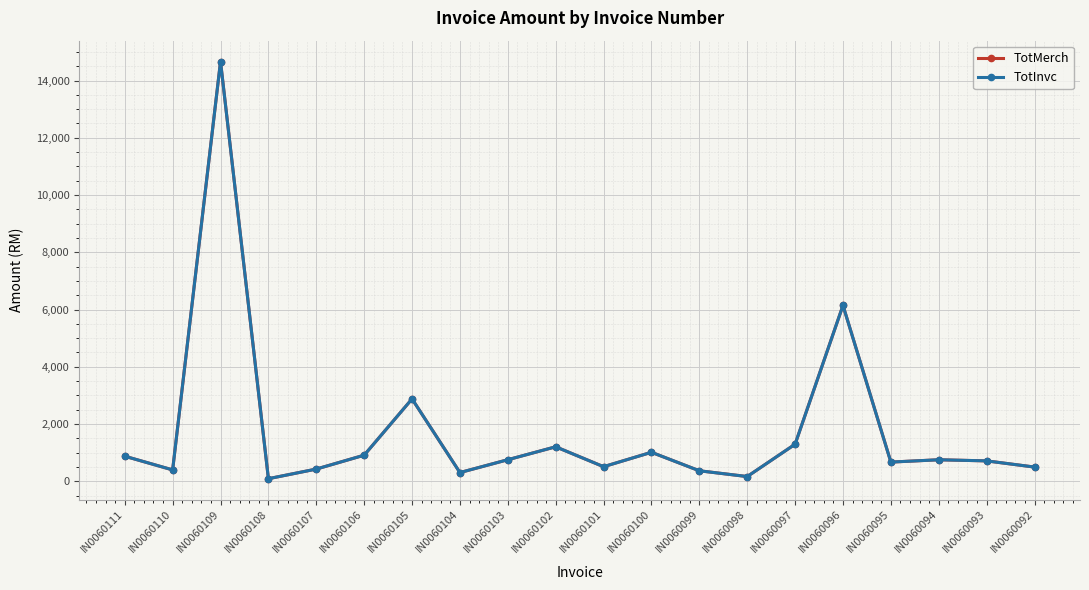

What is the sum of the TotMerch values at IN0060094 and IN0060108?

840.3